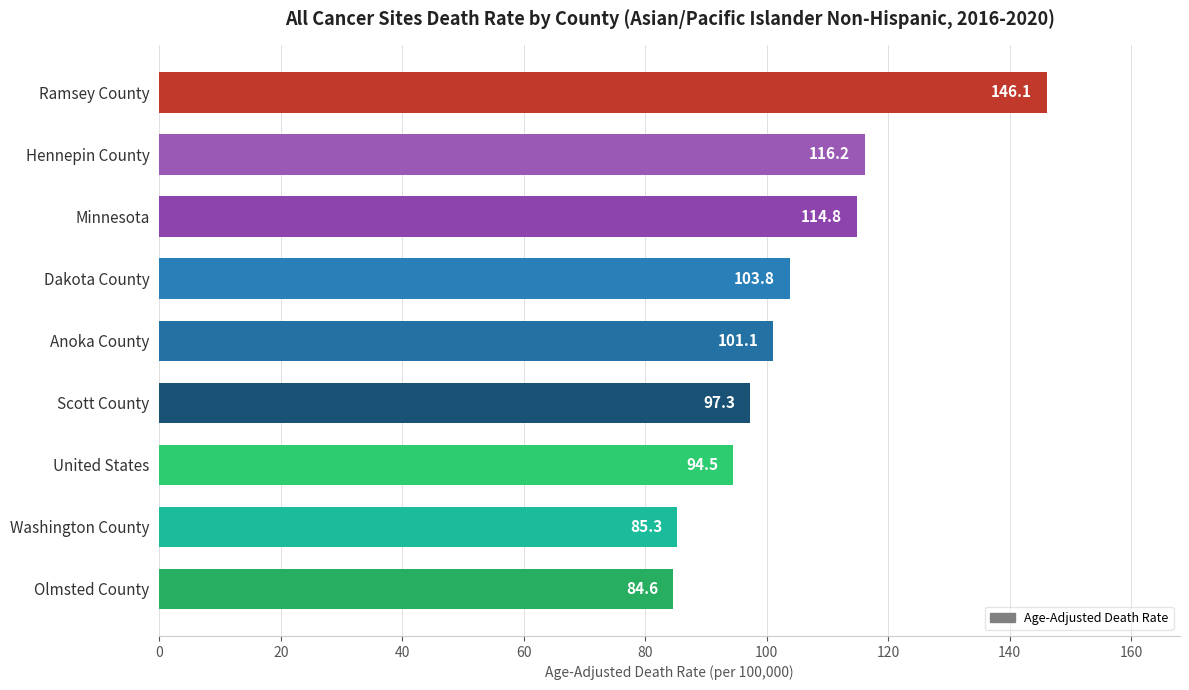

Where is the data nearest to the value 115?

Minnesota